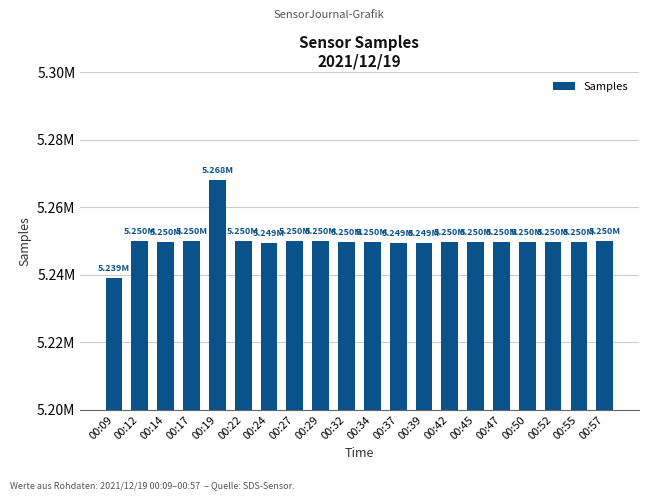

Where is the data nearest to the value 5253554?

00:12